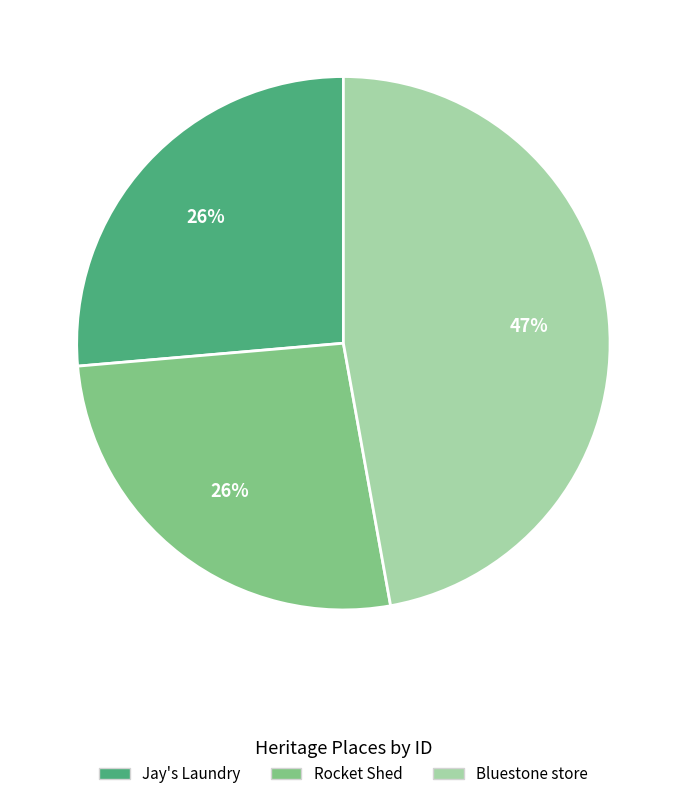

To the nearest percent, what is the difference between the Bluestone store and Rocket Shed slice percentages?

21%